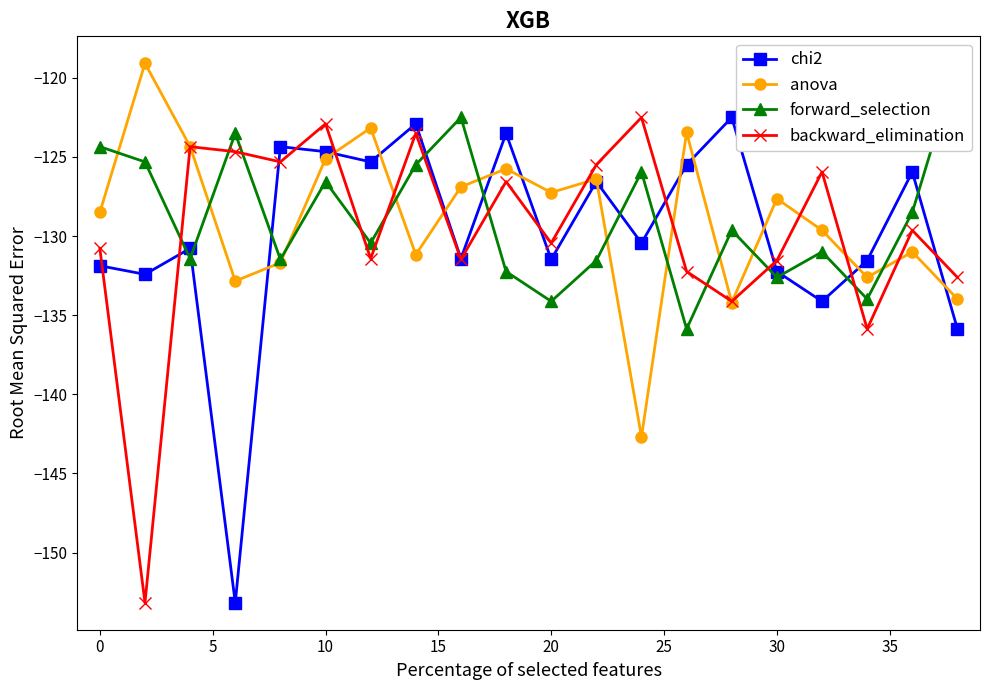

Which series has the largest total across all categories?

forward_selection